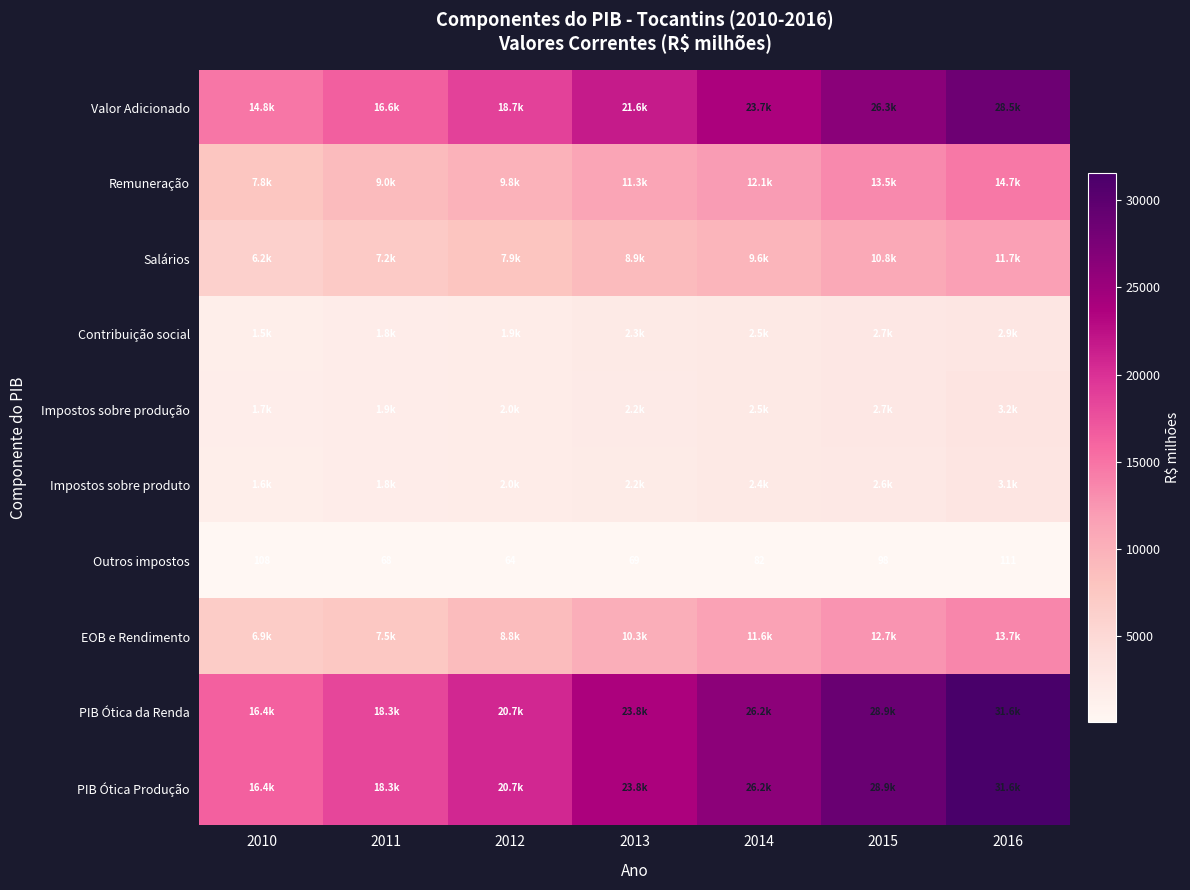

Which category has the lowest value across all series?

2012